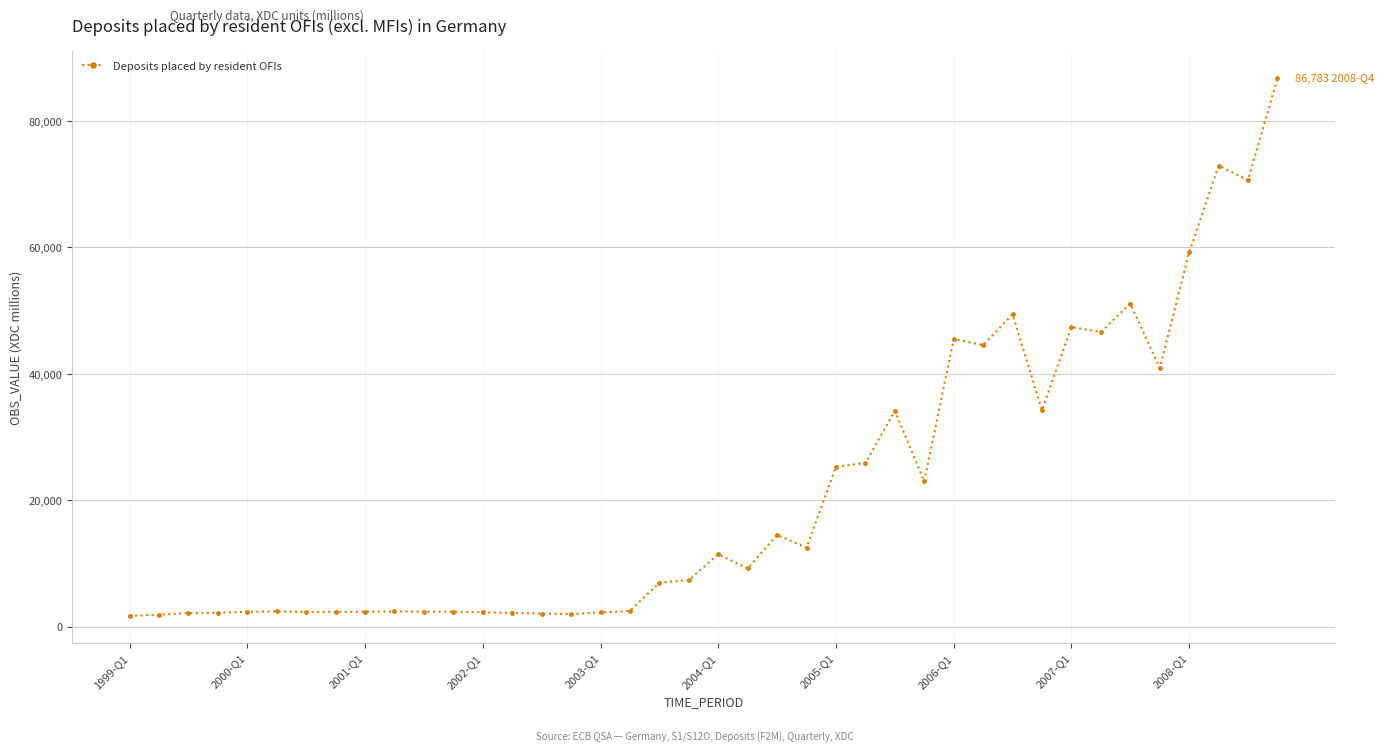

What is the average value?

21477